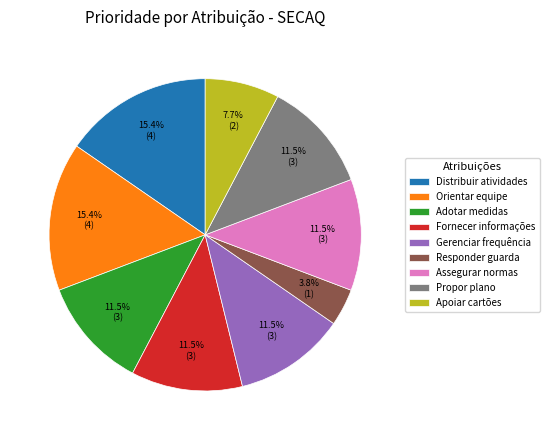

Count the number of slices in the pie.

9